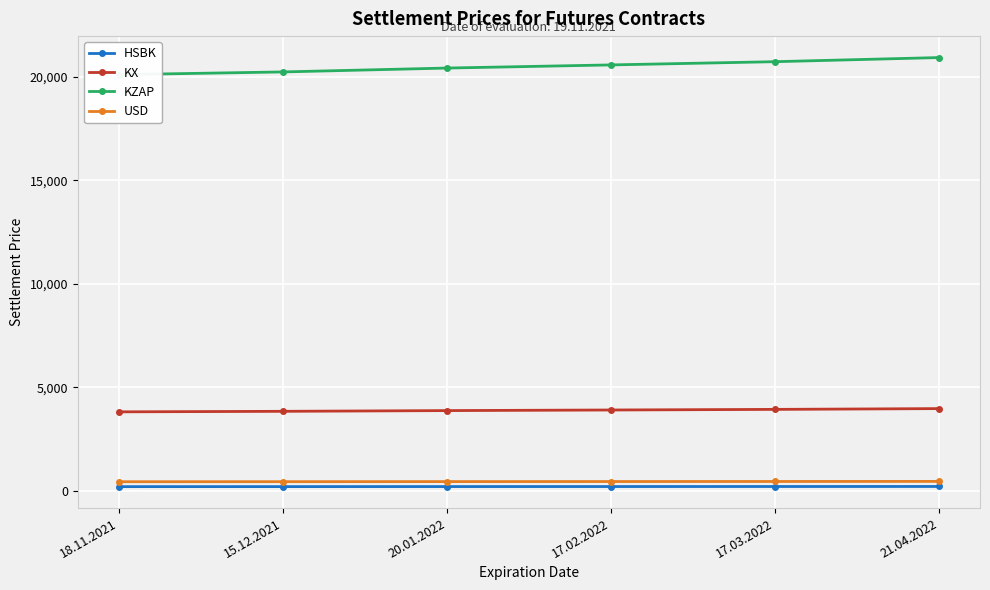

Reading left to right, what are all the values shown in this chart?

HSBK: 194.3	195.6	197.4	198.9	200.4	202.3
KX: 3810.7	3835.8	3871.2	3900.0	3929.5	3967.3
KZAP: 20114.0	20246.2	20433.3	20585.2	20741.2	20940.7
USD: 431.6	434.1	437.7	440.6	443.6	447.4